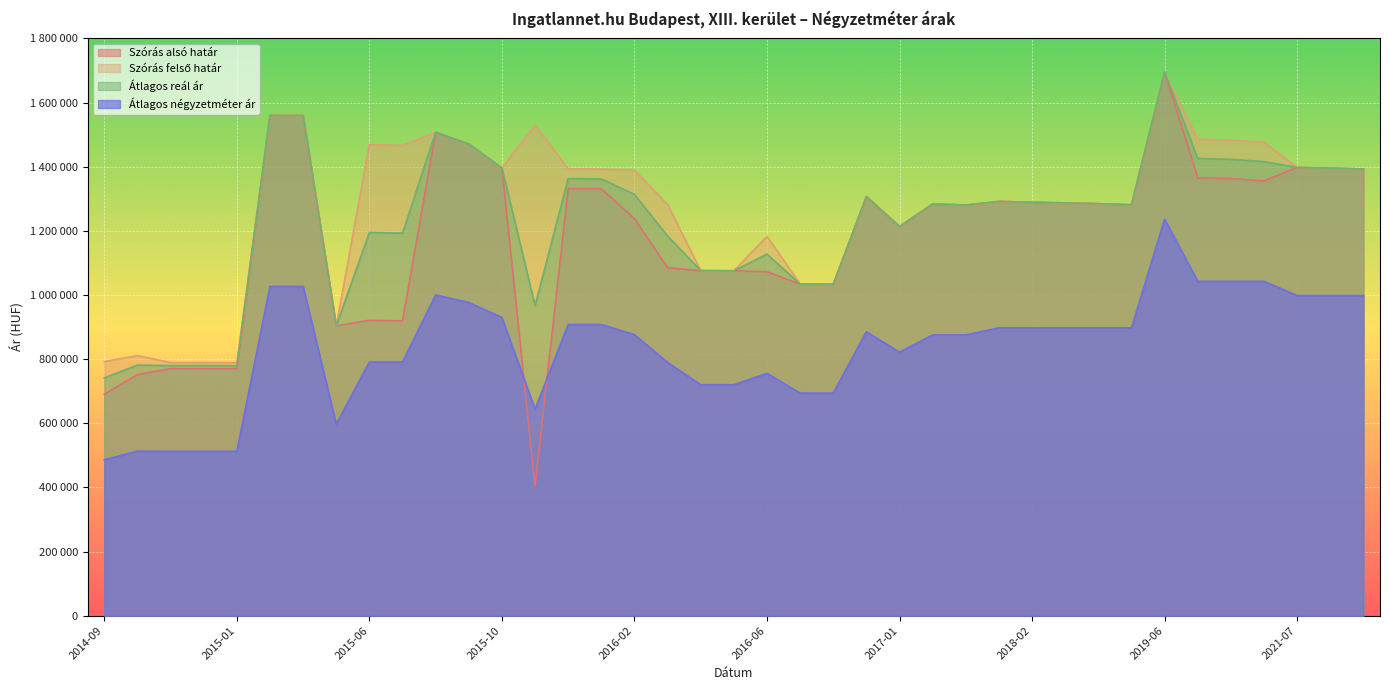

At 2015-01, list the series in order from smallest to largest.

Átlagos négyzetméter ár, Szórás alsó határ, Átlagos reál ár, Szórás felső határ